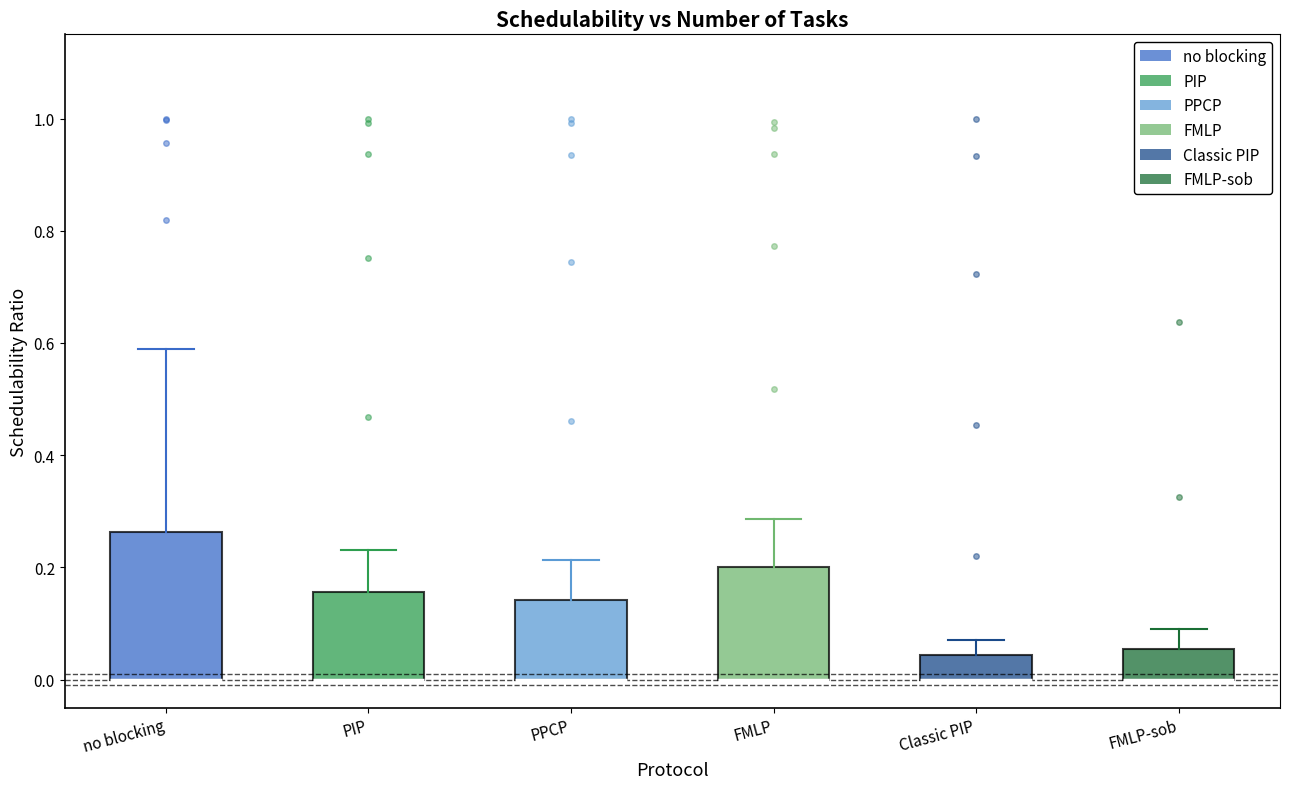

Reading left to right, transcribe this box plot: for each box, give where its median line is, the range the box spans, and where its two whiskers end, as read against the y-axis. The values are not printed on the chart, so give them approximately, as read against the axis.

no blocking: median 0.00 (drawn on the box's lower edge), box 0.00 to 0.26, whiskers 0.00 to 0.58
PIP: median 0.00 (drawn on the box's lower edge), box 0.00 to 0.16, whiskers 0.00 to 0.24
PPCP: median 0.00 (drawn on the box's lower edge), box 0.00 to 0.14, whiskers 0.00 to 0.22
FMLP: median 0.00 (drawn on the box's lower edge), box 0.00 to 0.20, whiskers 0.00 to 0.28
Classic PIP: median 0.00 (drawn on the box's lower edge), box 0.00 to 0.04, whiskers 0.00 to 0.08
FMLP-sob: median 0.00 (drawn on the box's lower edge), box 0.00 to 0.06, whiskers 0.00 to 0.10